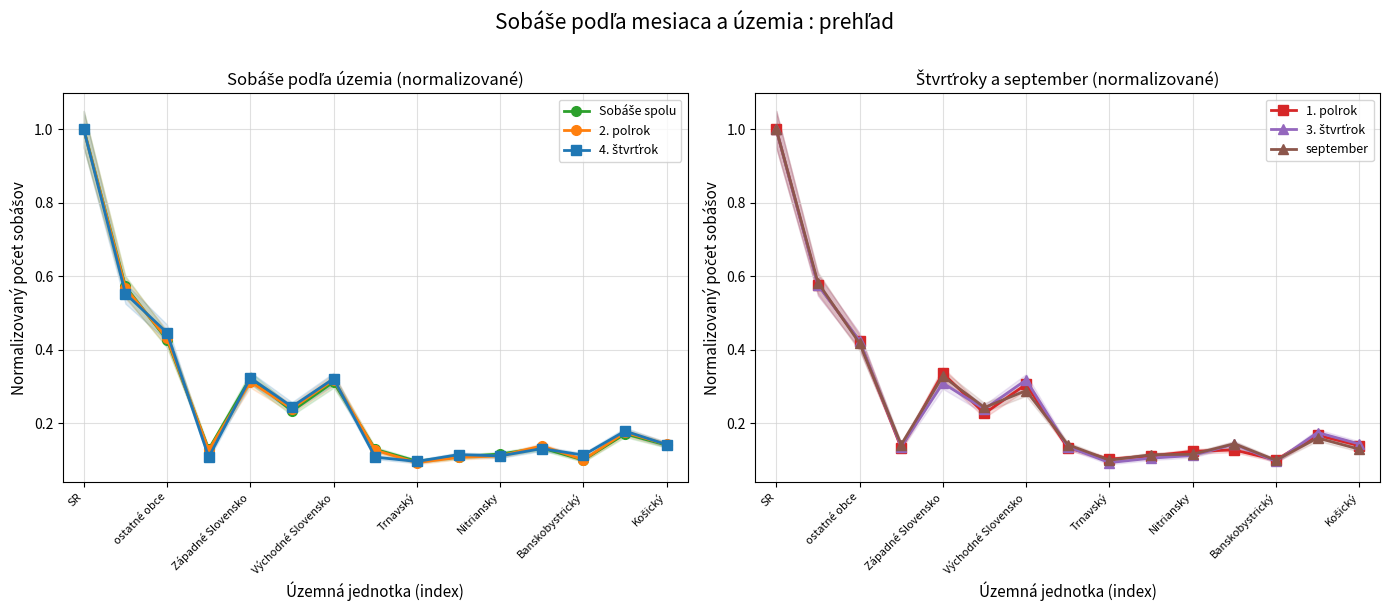

True or false: 1. polrok has more than 2 points higher than both neighbors.

True